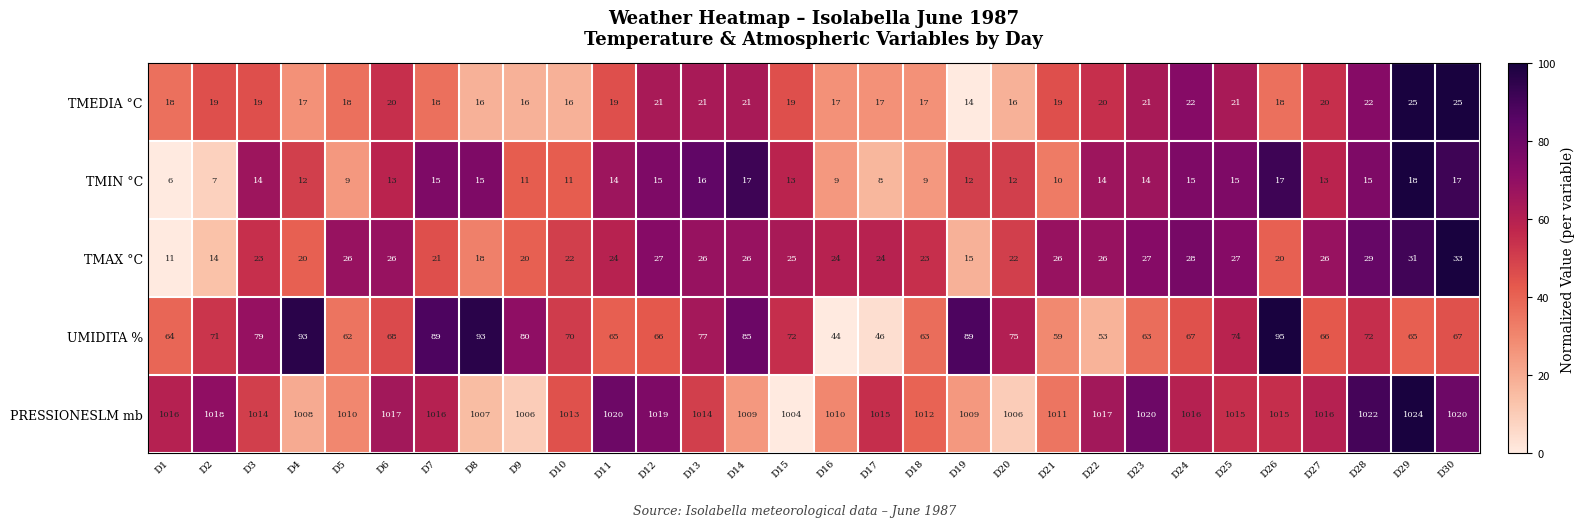

What is the total value across all series at D10?

1132